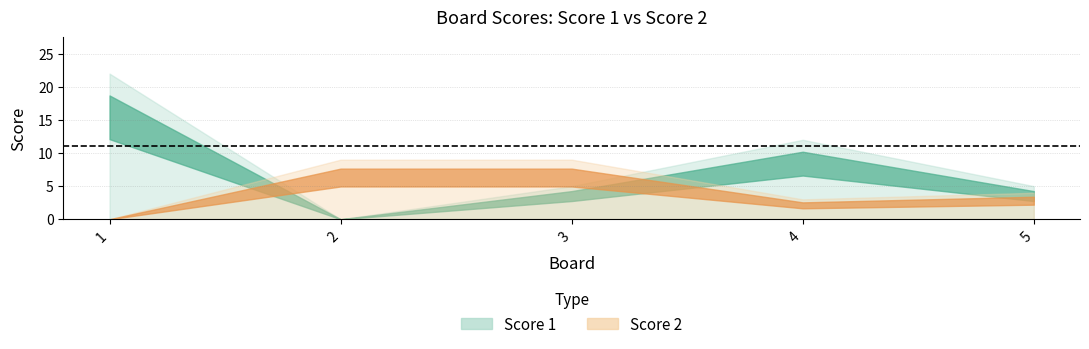

Count the number of data series in this chart.

2